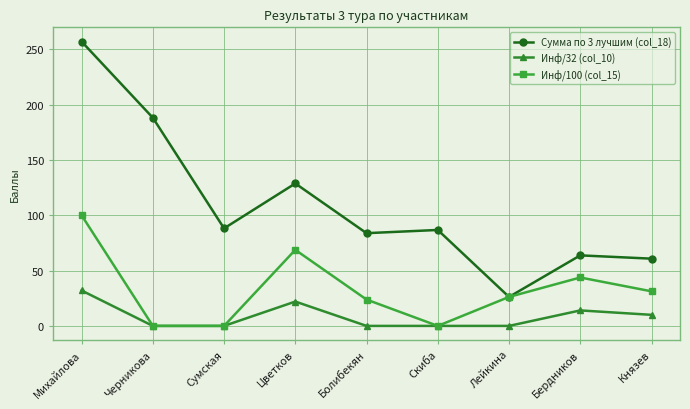

List the series in order of their peak value, lowest first.

Инф/32 (col_10), Инф/100 (col_15), Сумма по 3 лучшим (col_18)